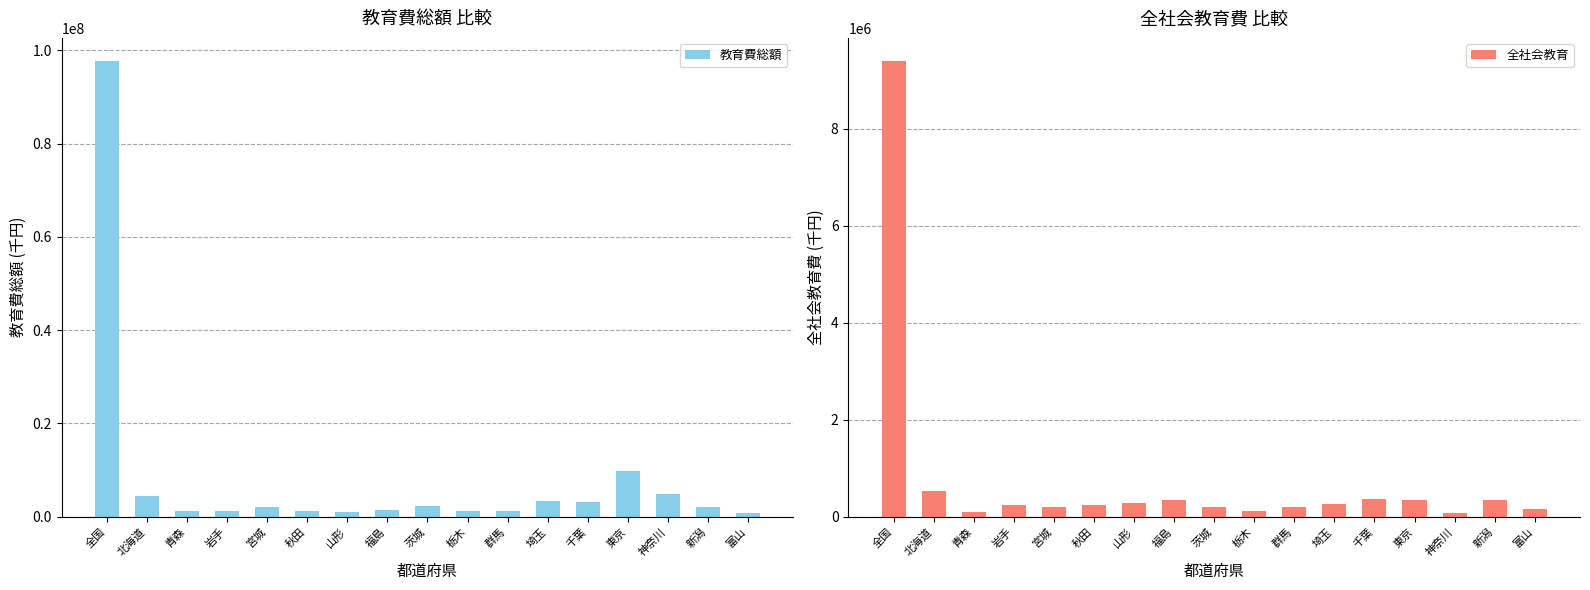

What are all the series names shown in the legend?

教育費総額, 全社会教育